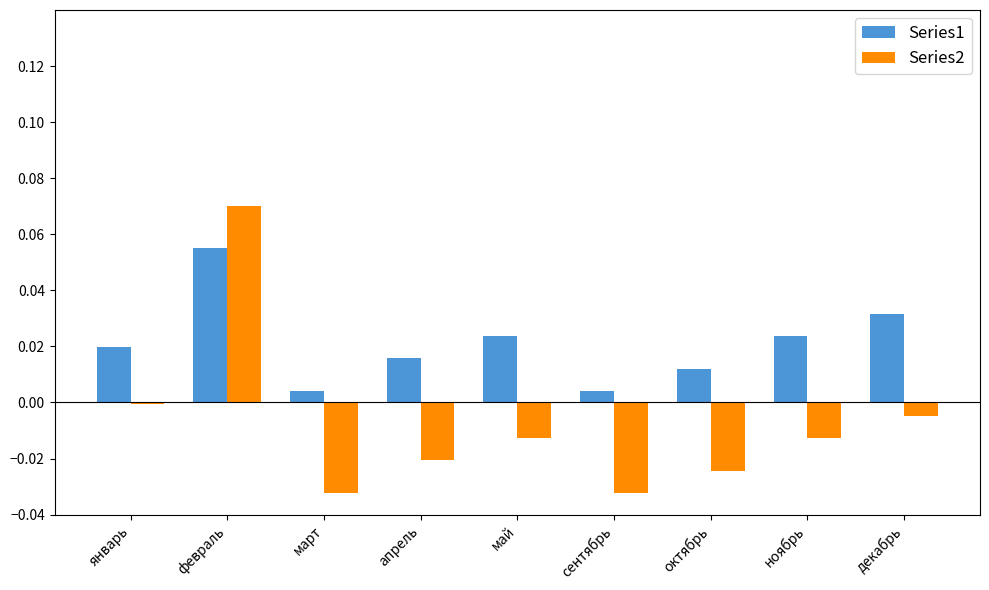

Rank the series at октябрь from highest to lowest value.

Series1, Series2